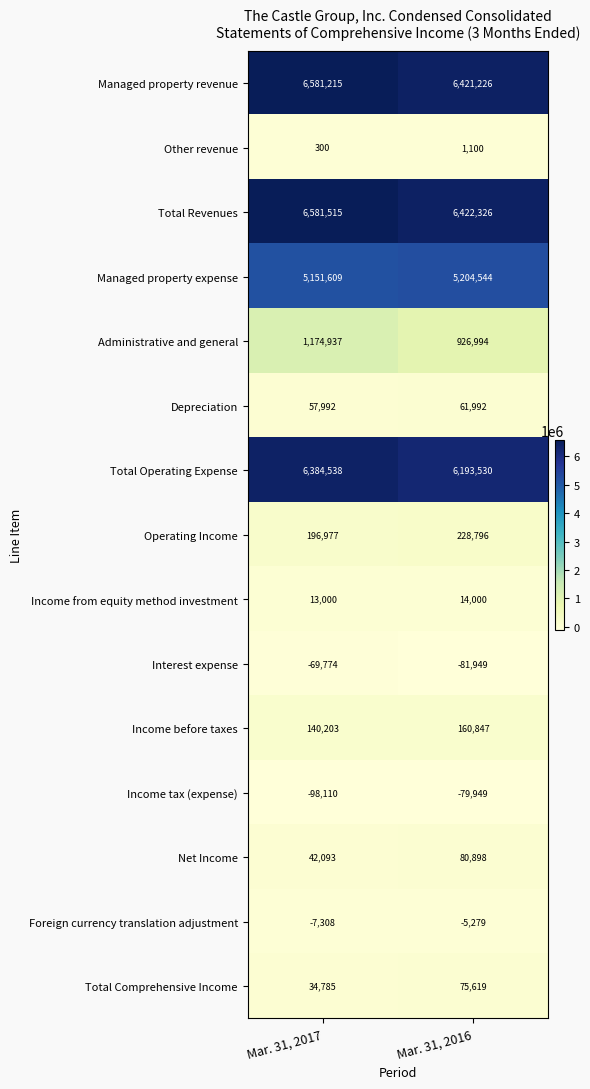

Rank the series at Mar. 31, 2016 from highest to lowest value.

Total Revenues, Managed property revenue, Total Operating Expense, Managed property expense, Administrative and general, Operating Income, Income before taxes, Net Income, Total Comprehensive Income, Depreciation, Income from equity method investment, Other revenue, Foreign currency translation adjustment, Income tax (expense), Interest expense